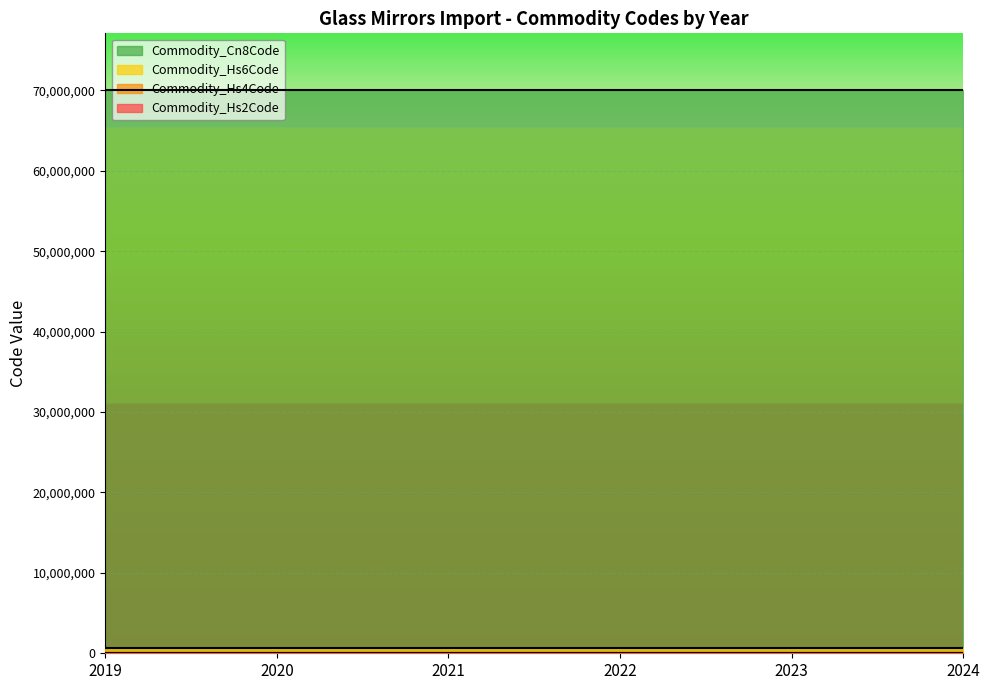

How many categories are shown in the chart?

6